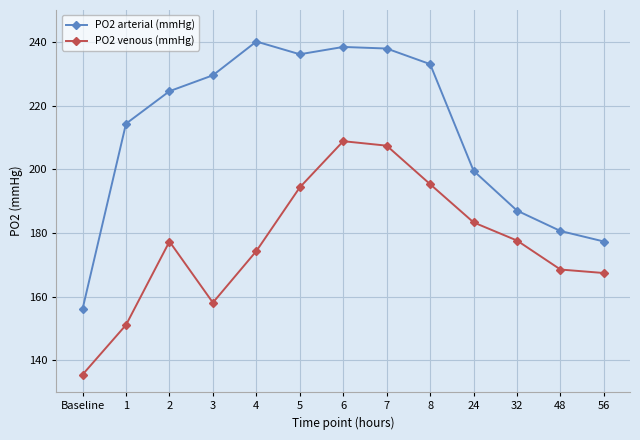

At which category does PO2 venous (mmHg) reach its first local peak?

2